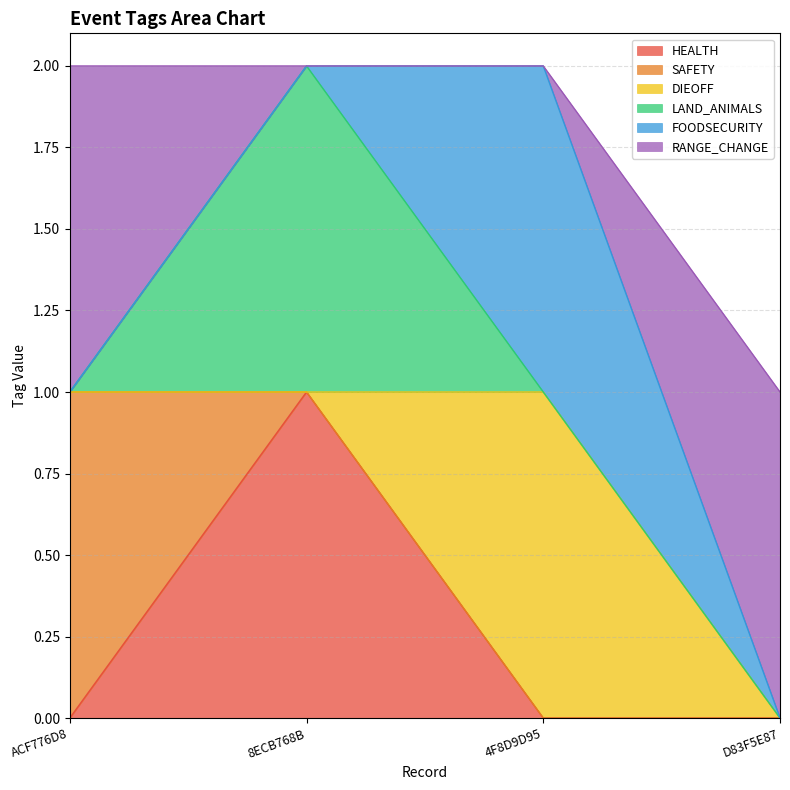

Which category has the highest value in the RANGE_CHANGE series?

ACF776D8